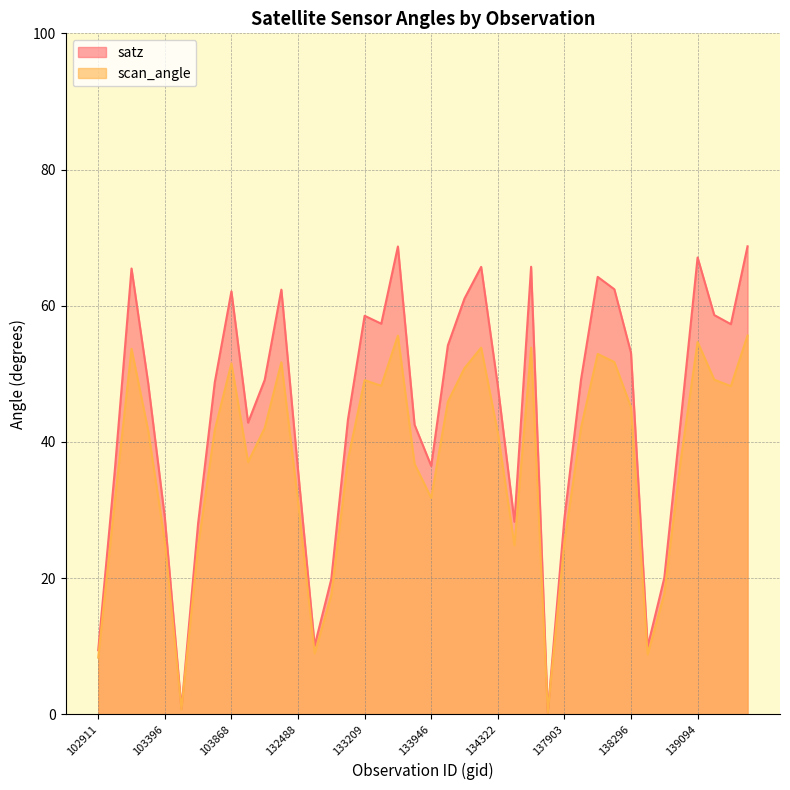

Rank the series at 139269 from lowest to highest value.

scan_angle, satz